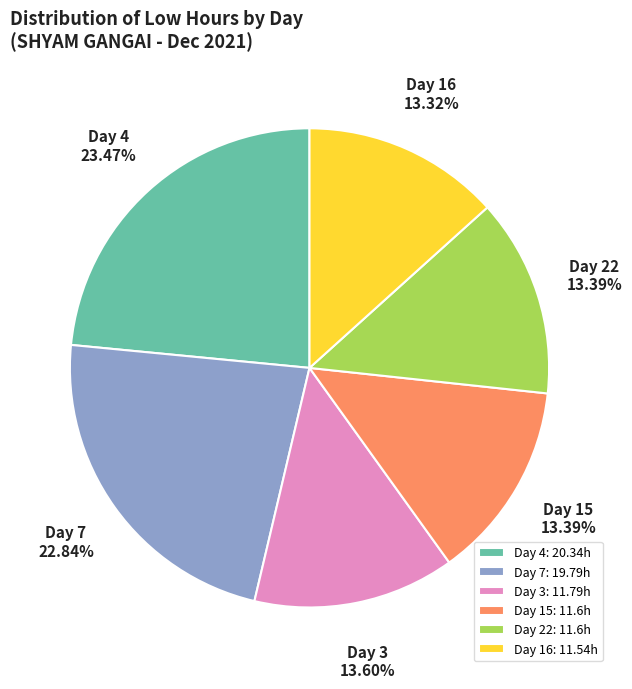

Which slice is the largest?

Day 4: 20.34h